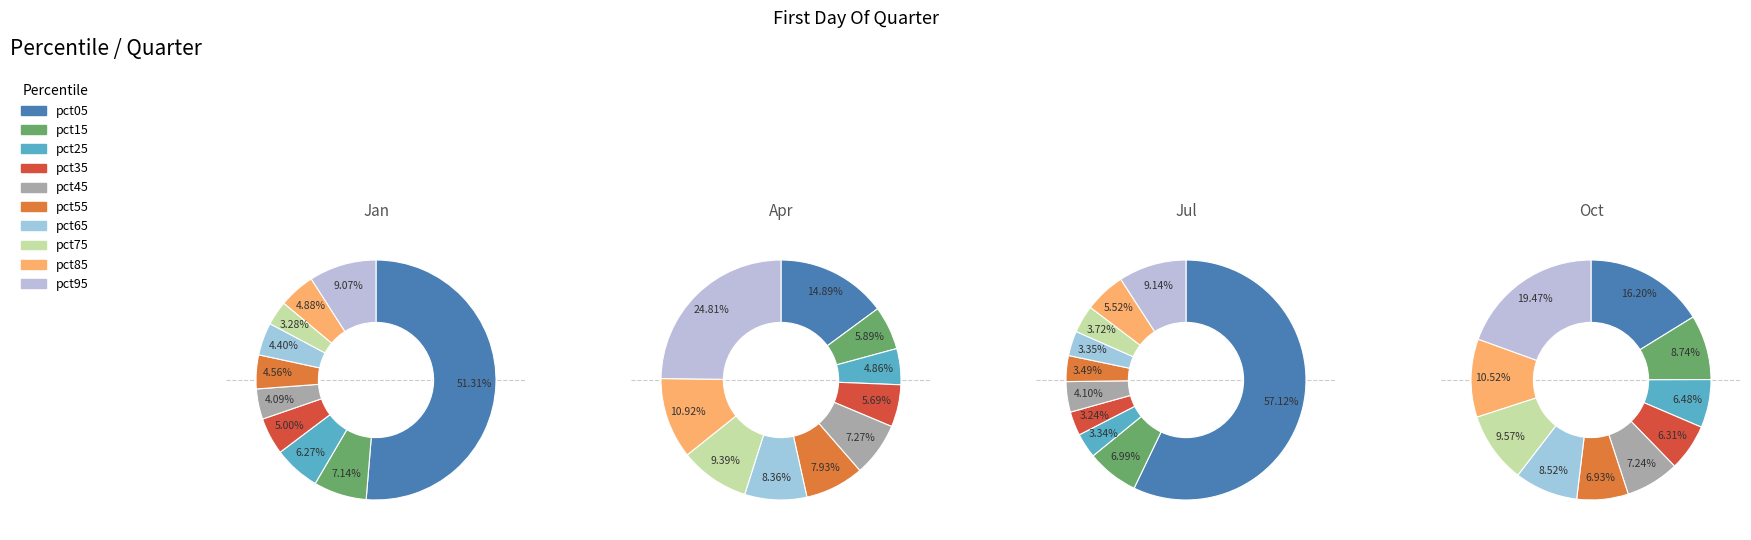

To the nearest percent, what is the difference between the largest and smallest slice percentages?

20%